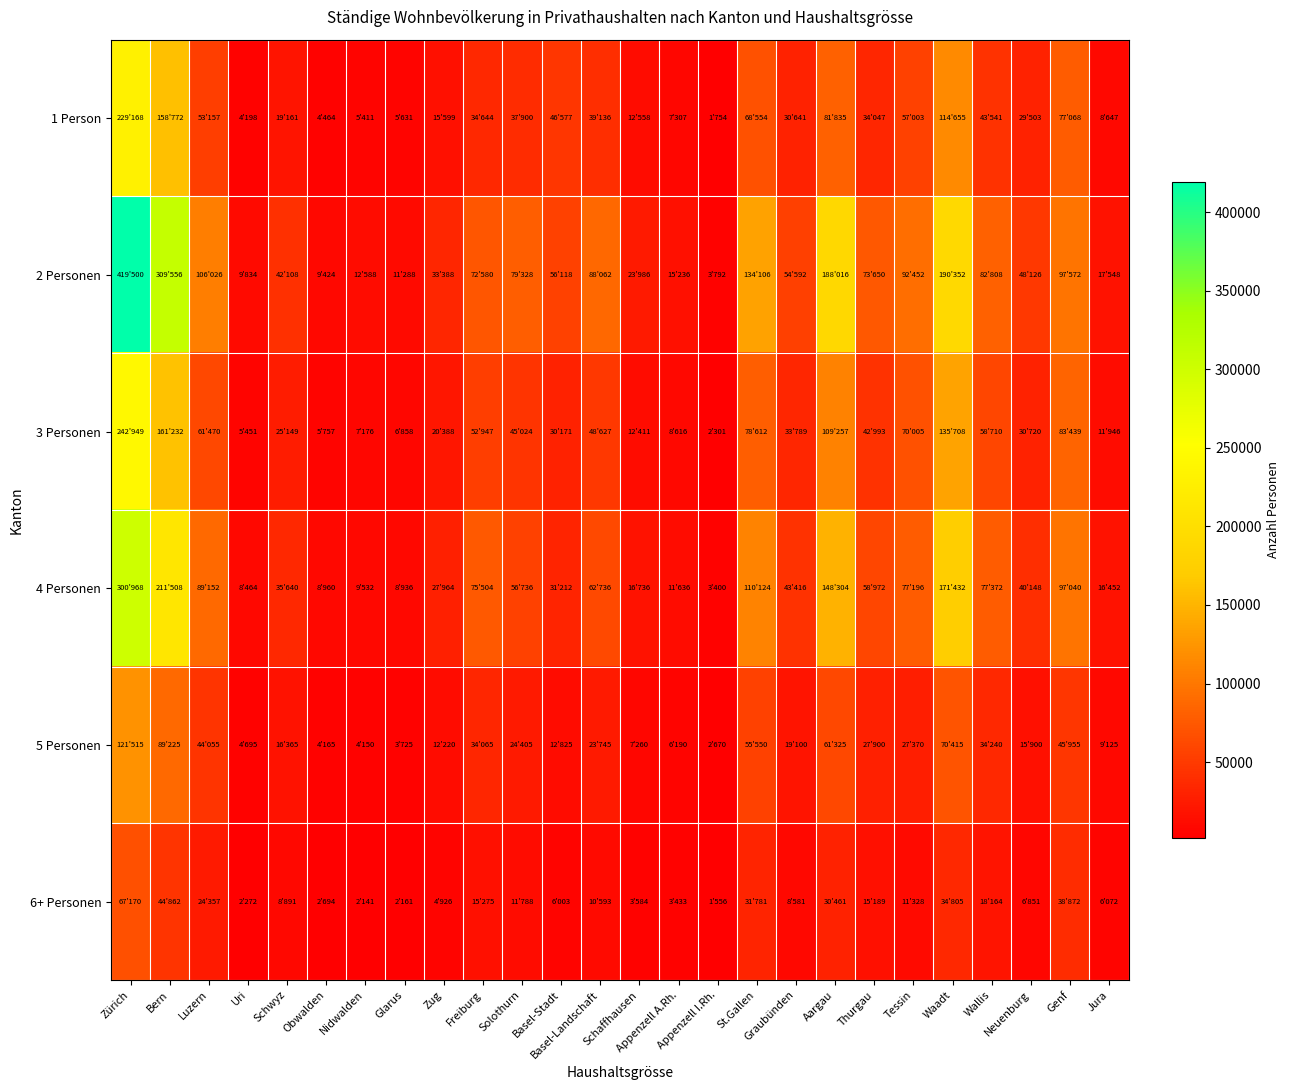

What is the total value across all series at Freiburg?

285015